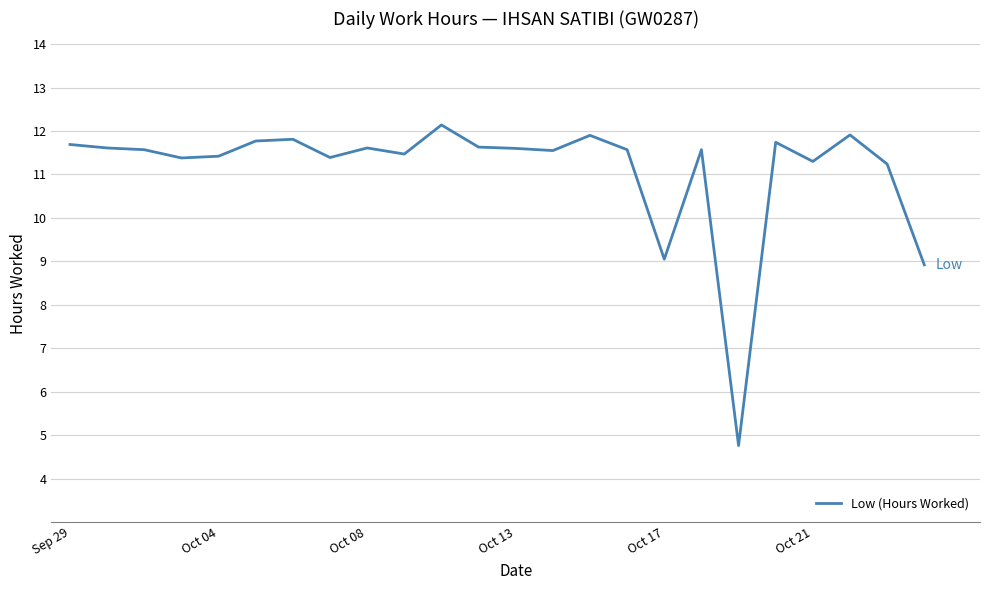

What is the approximate value at Oct 17?

9.1